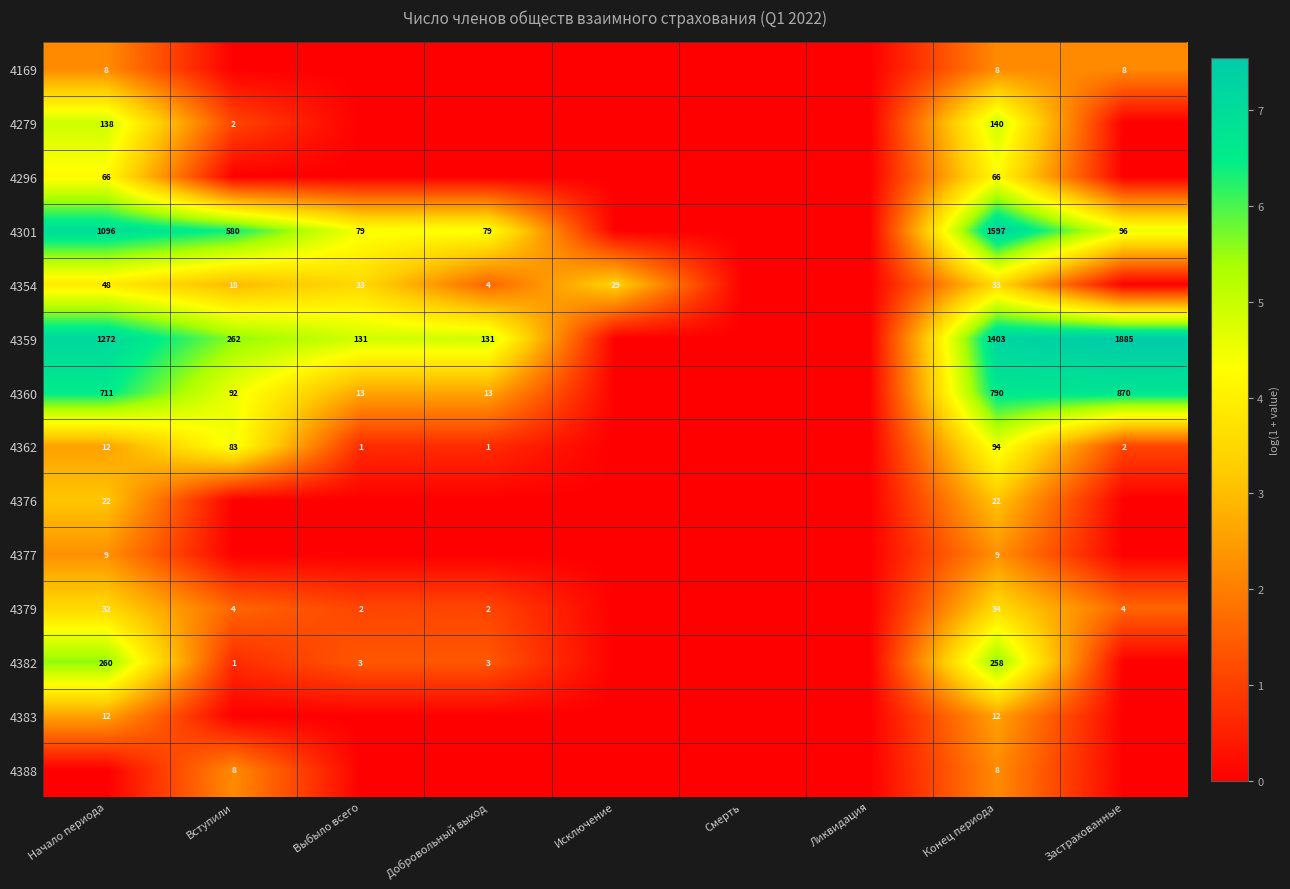

Between Добровольный выход and Начало периода, which is larger?

Начало периода